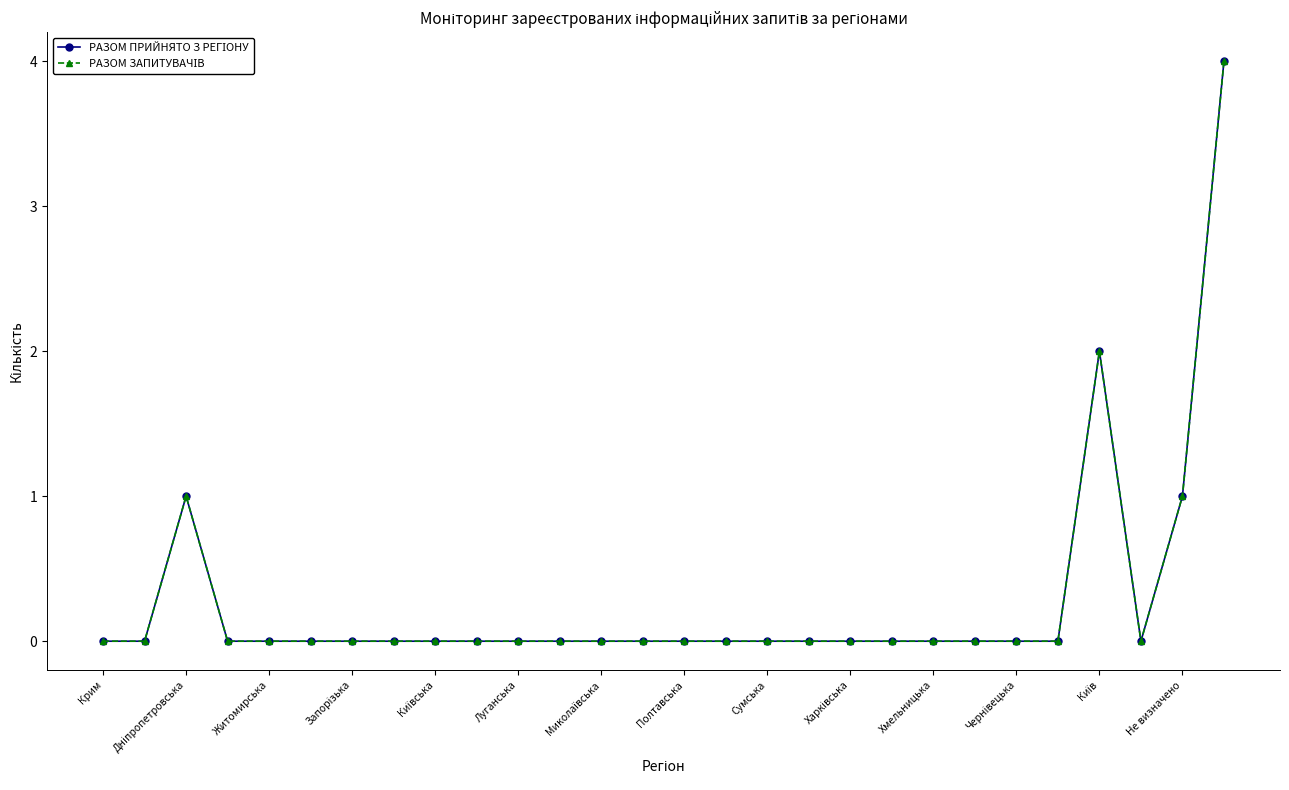

What is the difference between the maximum and second lowest values in the РАЗОМ ПРИЙНЯТО З РЕГІОНУ series?

4